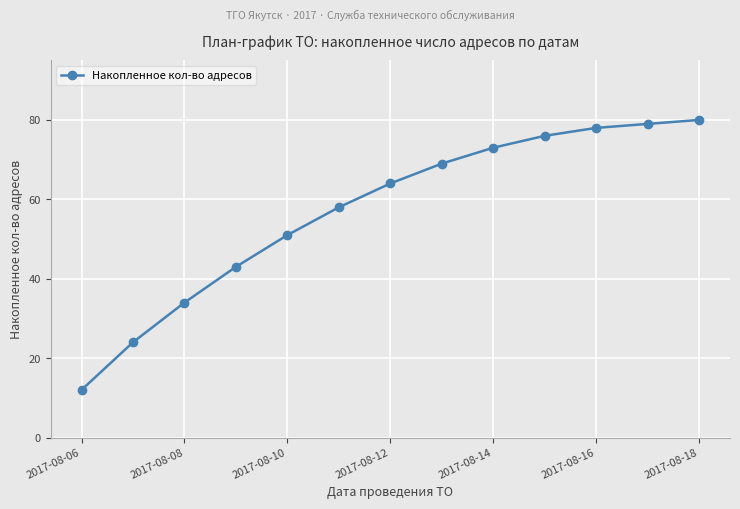

What is the value of the 5th point from the left?

51